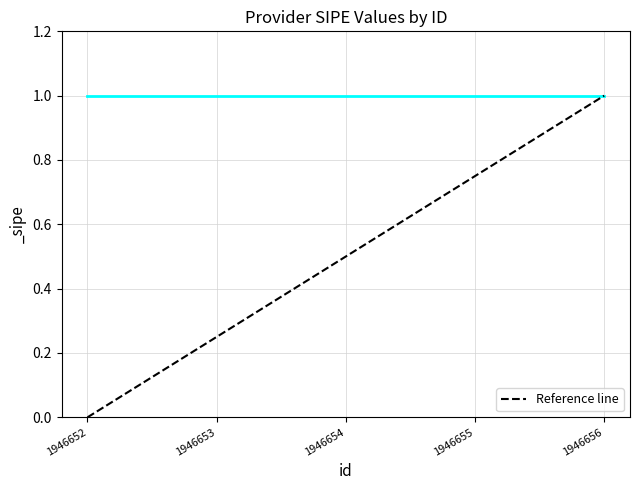

Read the value at 1946656.

1